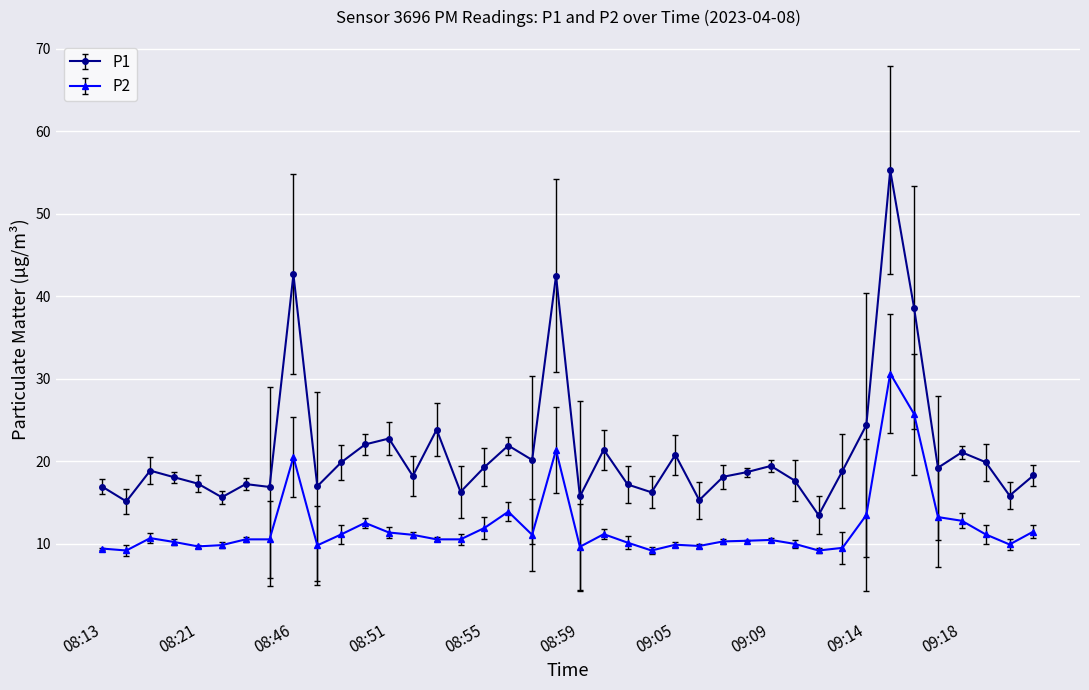

What is the value of the P2 point at the 11th from the left?

11.2